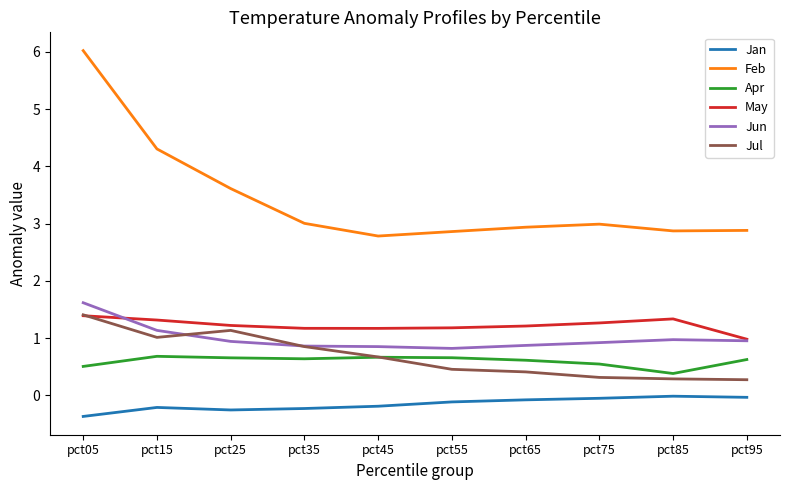

How many categories are shown in the chart?

10